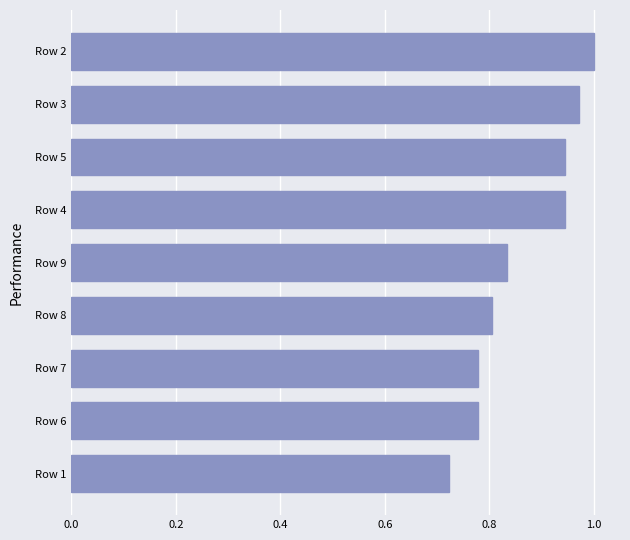

Between Row 1 and Row 7, which is larger?

Row 7